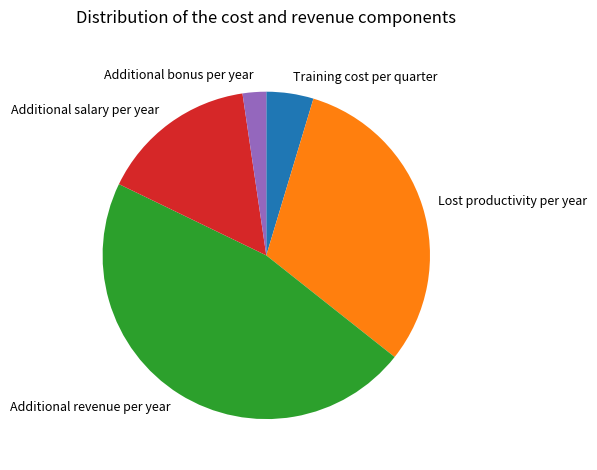

What is the largest slice in the pie chart?

Additional revenue per year